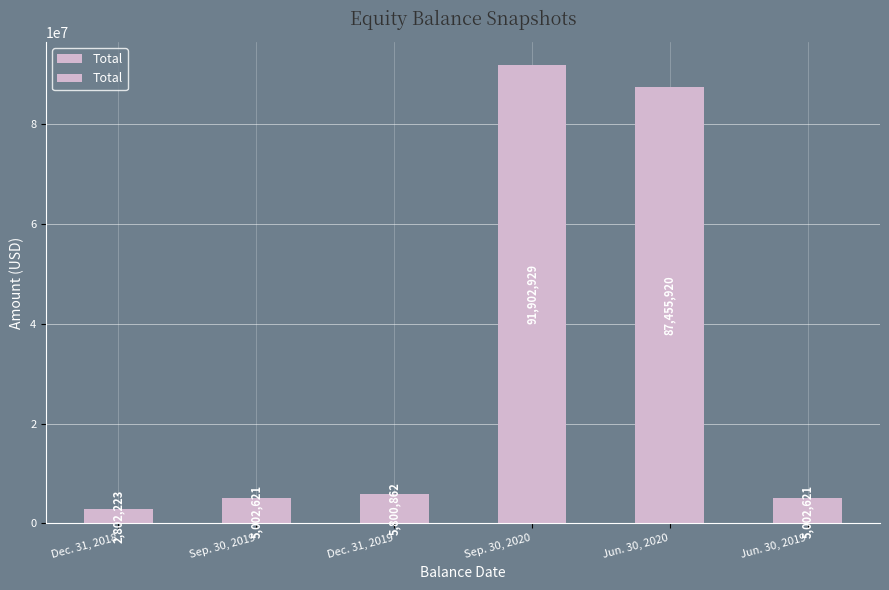

Which category has the lowest value across all series?

Dec. 31, 2018